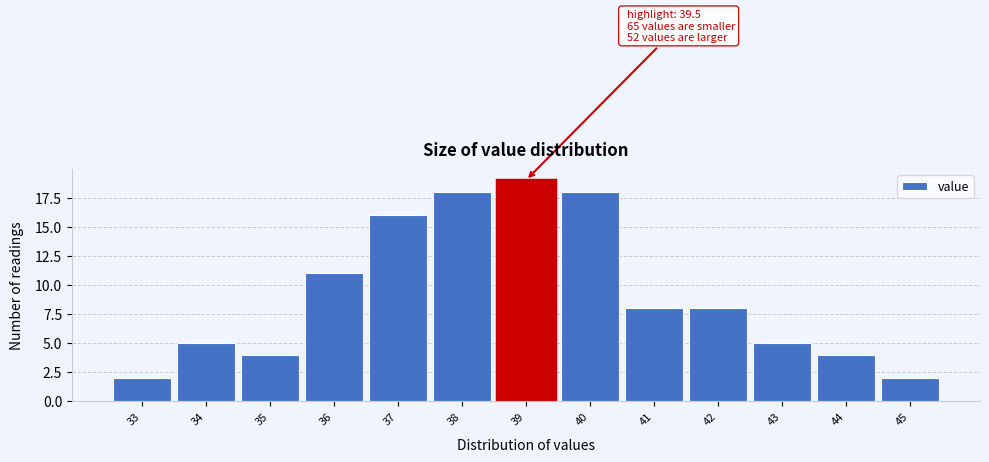

Reading left to right, transcribe all the data shown in this chart.

2	5	4	11	16	18	19	18	8	8	5	4	2